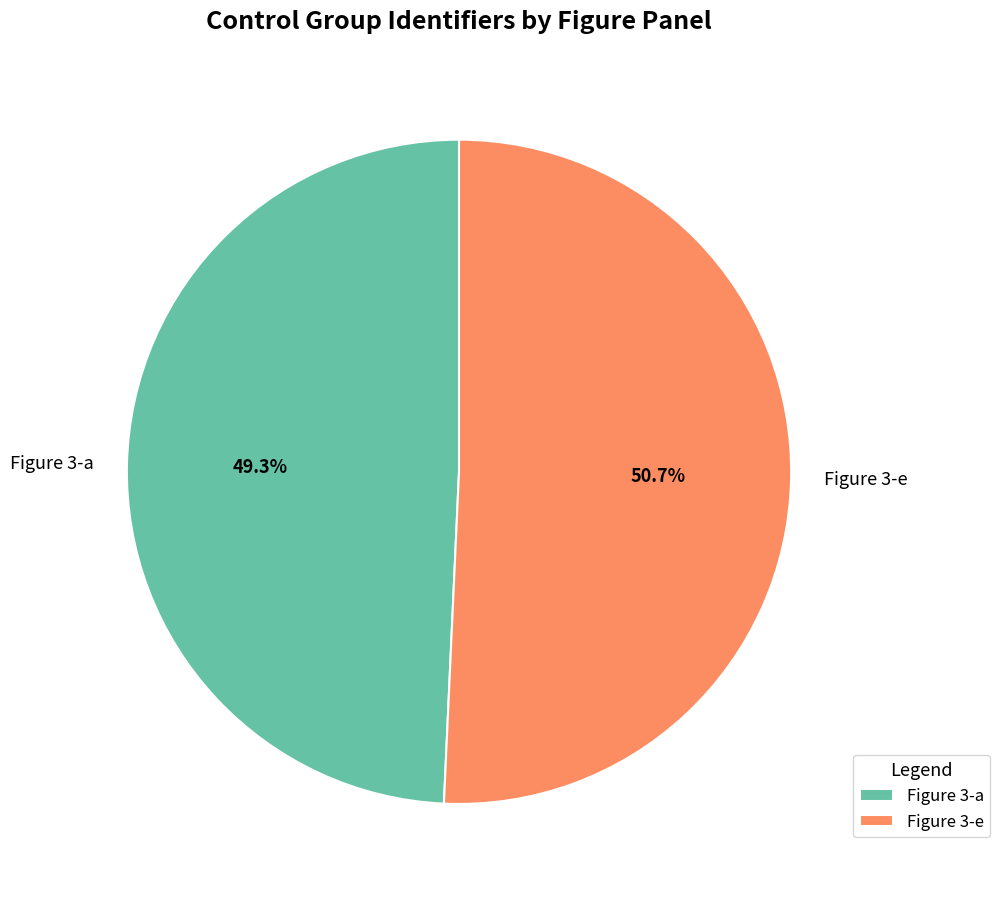

Is there a majority slice in this chart?

Yes